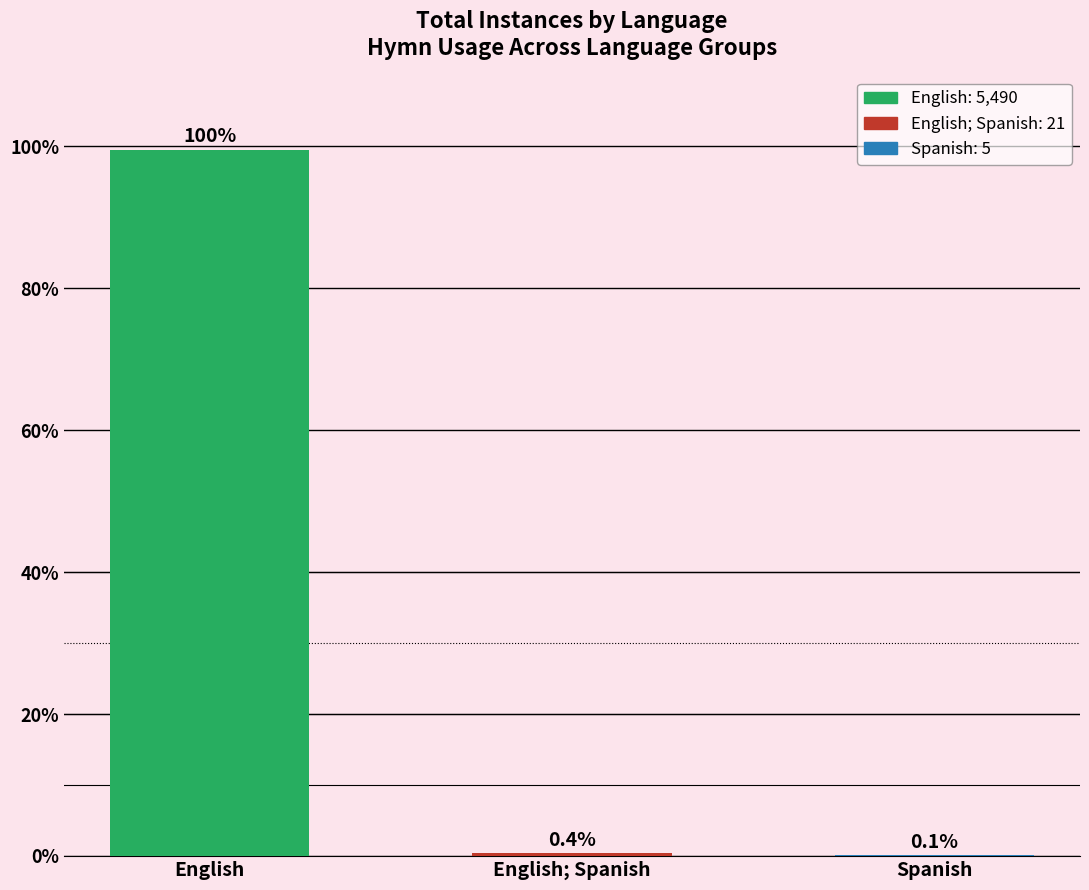

At which category does the chart reach its minimum across all series?

Spanish